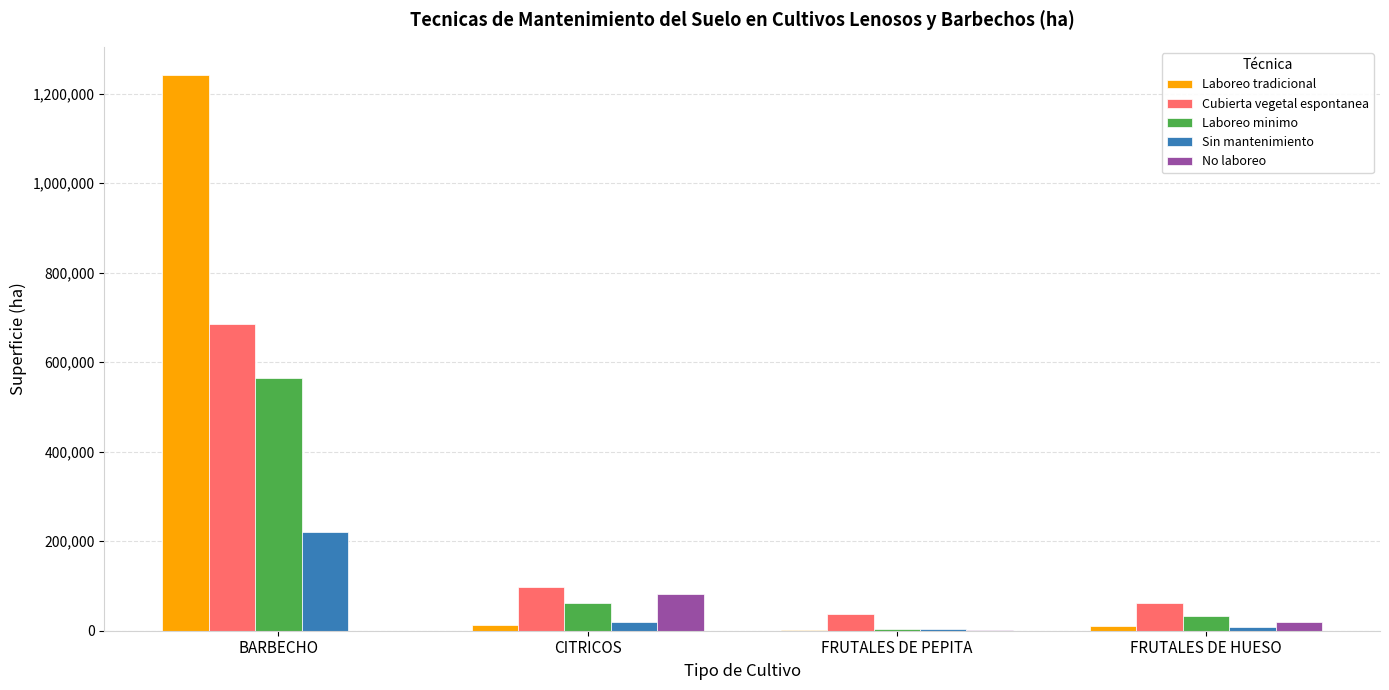

Are the bars grouped side by side (vs. stacked)?

Yes